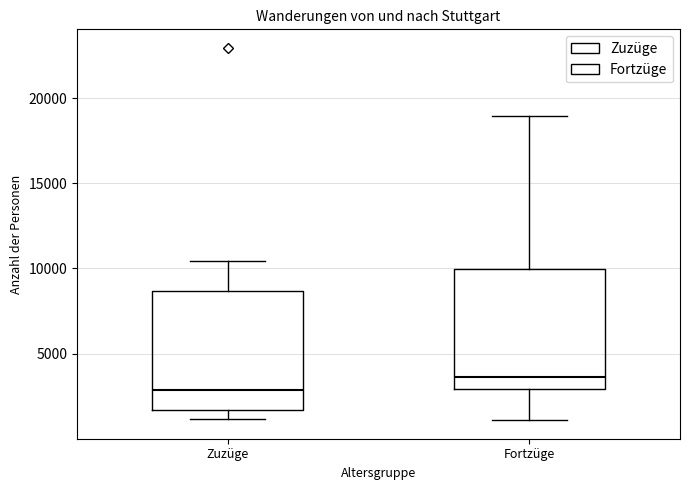

Where is the upper edge of the box for Fortzüge on the y-axis? The values are not printed on the chart, so give them approximately, as read against the axis.

10000